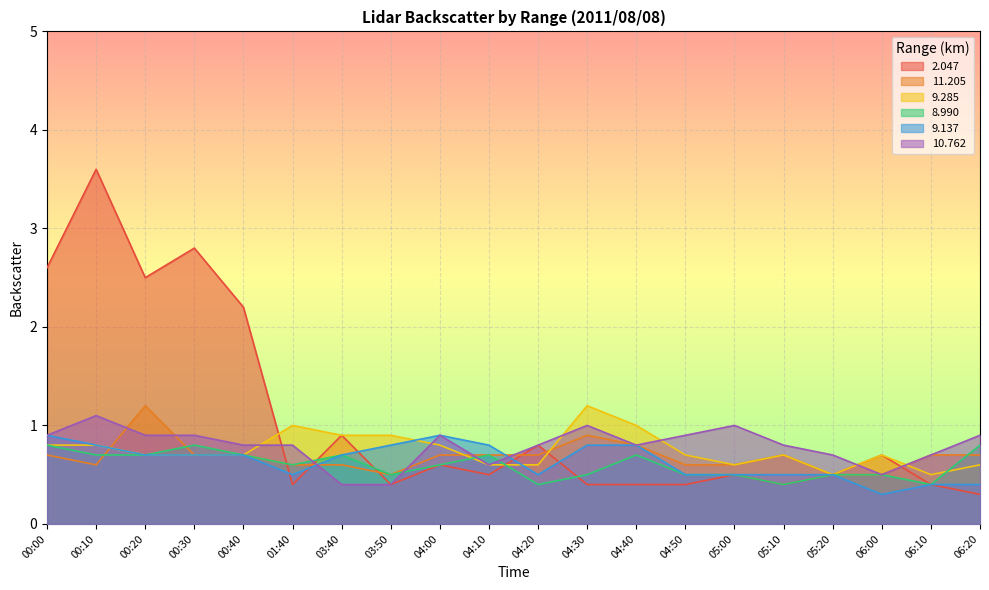

True or false:  11.205 has more than 0 points higher than both neighbors.

True